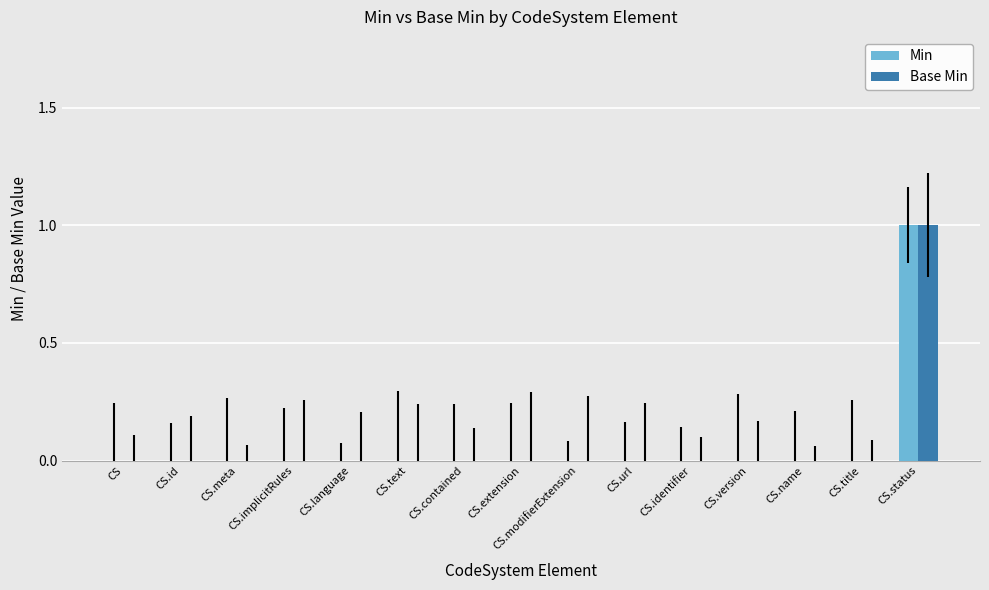

Is the value of Base Min at CS.status greater than the value of Min at CS.identifier?

Yes